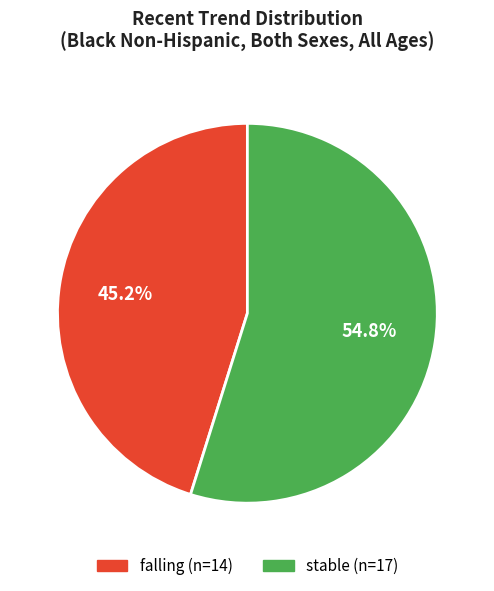

What is the largest slice in the pie chart?

stable